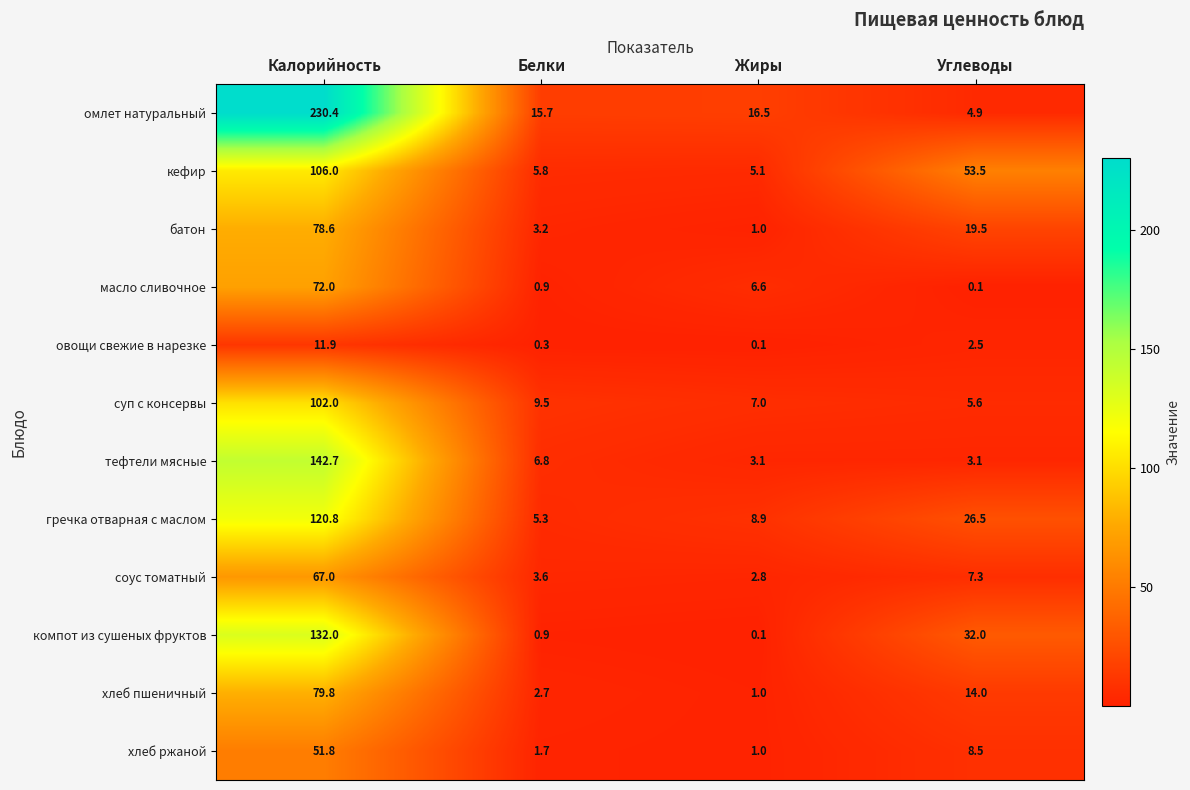

What is the sum of all компот из сушеных фруктов values?

165.0